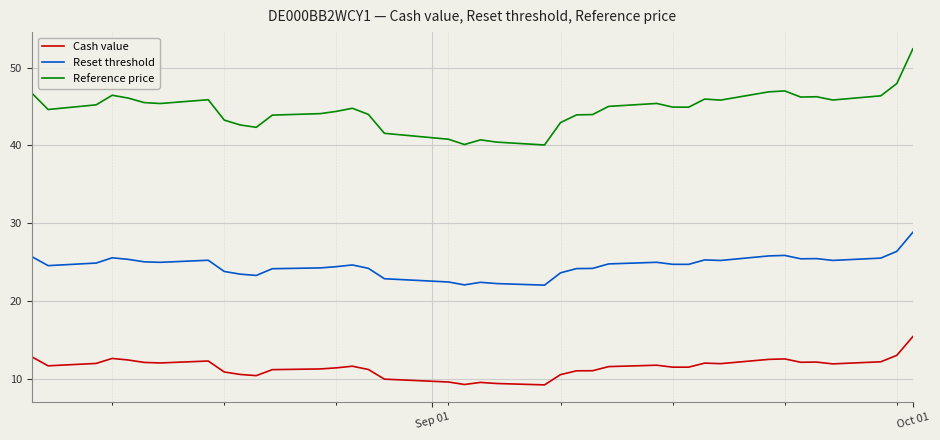

At how many categories does at least one series exceed 11?

39